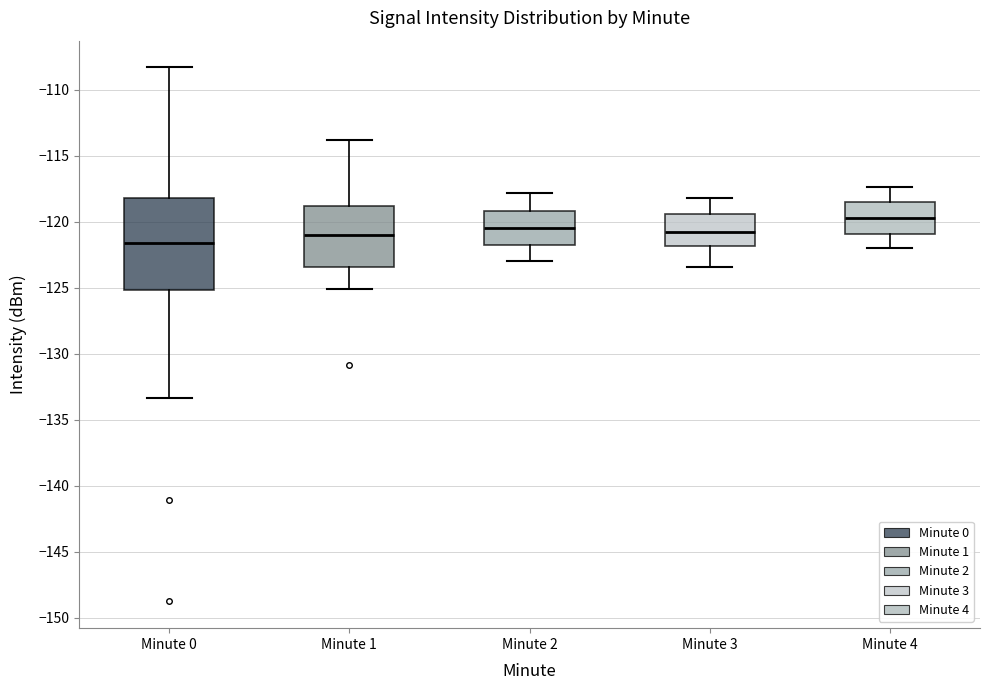

Where is the lower edge of the box for Minute 0 on the y-axis? The values are not printed on the chart, so give them approximately, as read against the axis.

-125.0